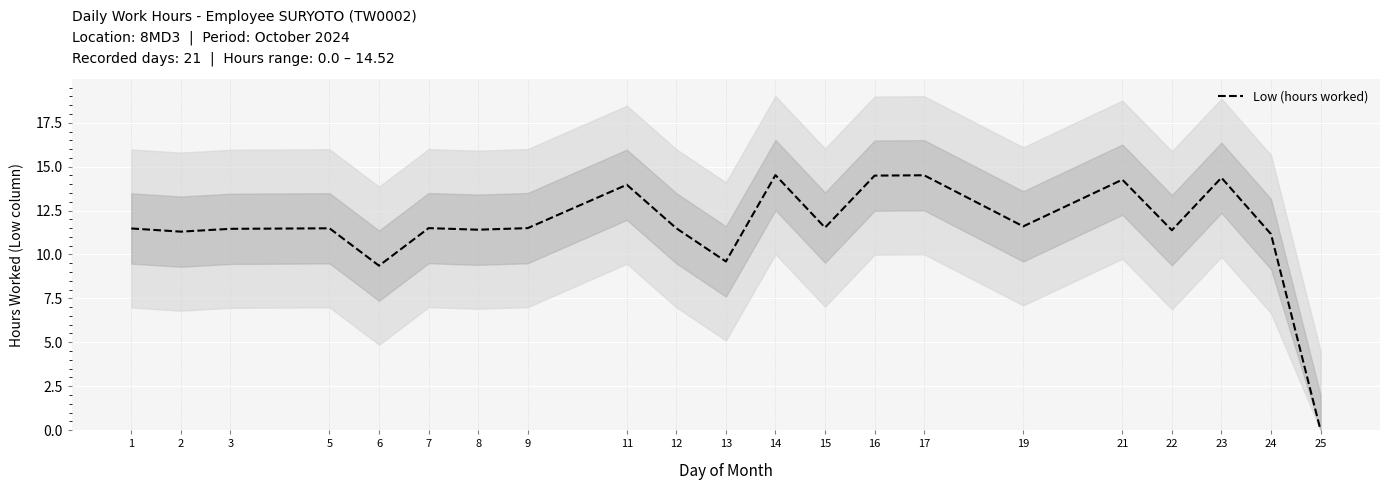

Rank the categories by value from lowest to highest.

25, 6, 13, 24, 2, 22, 8, 3, 1, 5, 12, 7, 9, 15, 19, 11, 21, 23, 16, 17, 14